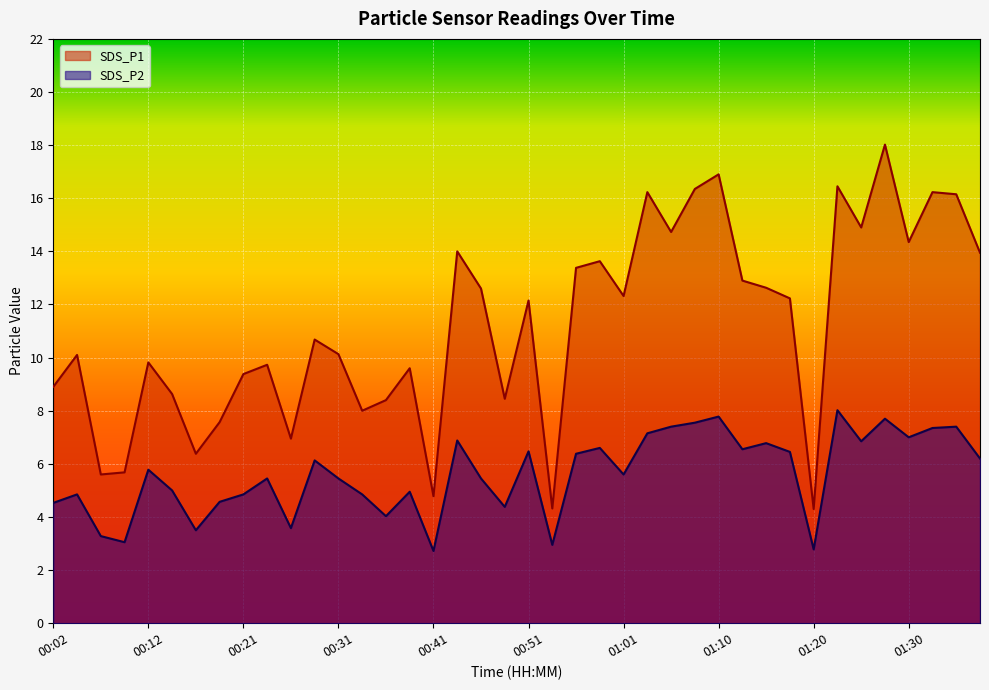

True or false: SDS_P2 and SDS_P1 intersect in this chart.

False